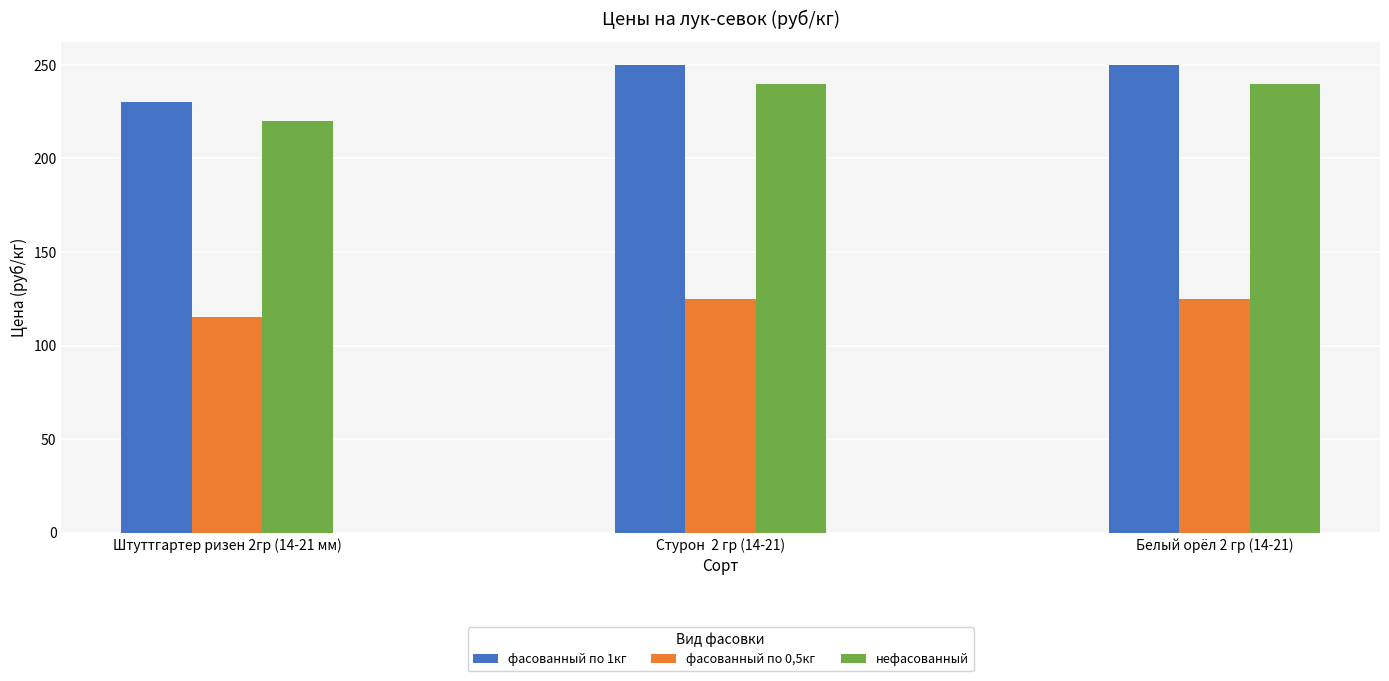

What is the difference between the фасованный по 1кг values at Штуттгартер ризен 2гр (14-21 мм) and Стурон  2 гр (14-21)?

20